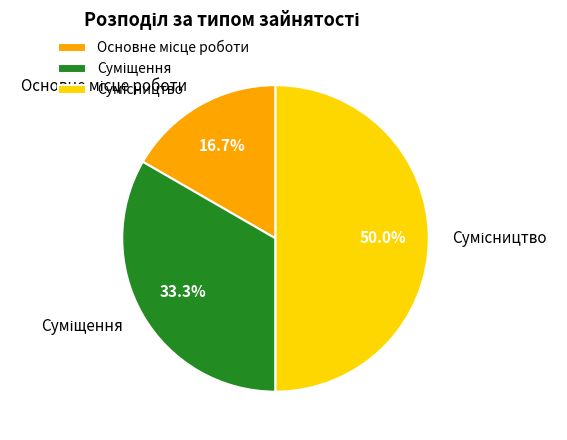

Count the number of slices in the pie.

3